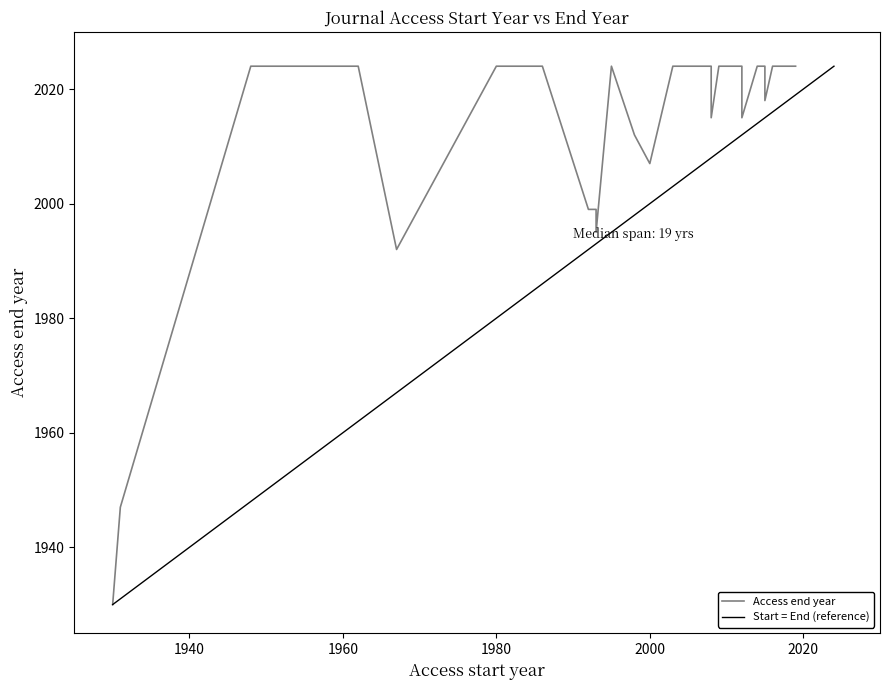

In Access start year, how many points are higher than both neighbors (excluding endpoints)?

11